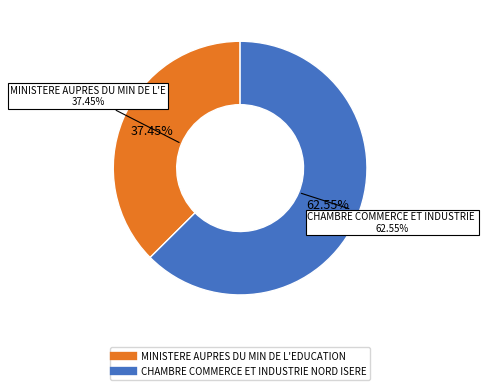

How much of the chart is everything except MINISTERE AUPRES DU MIN DE L'EDUCATION?

62.6%